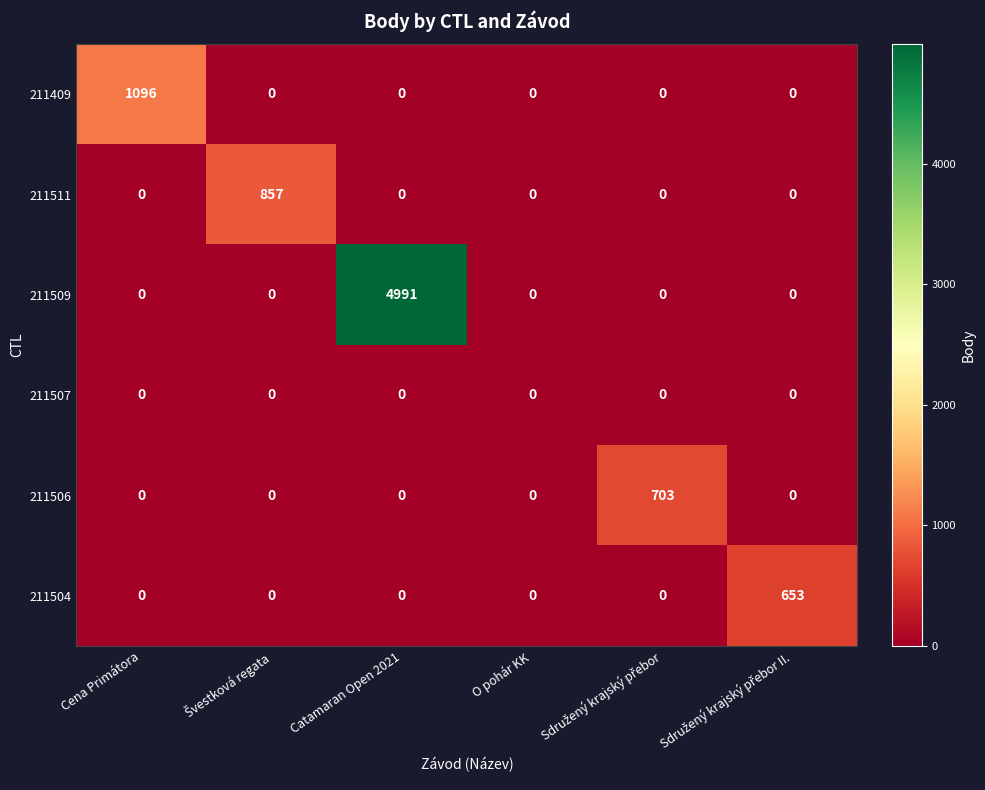

True or false: 211507 has a value of 0 at Cena Primátora.

True